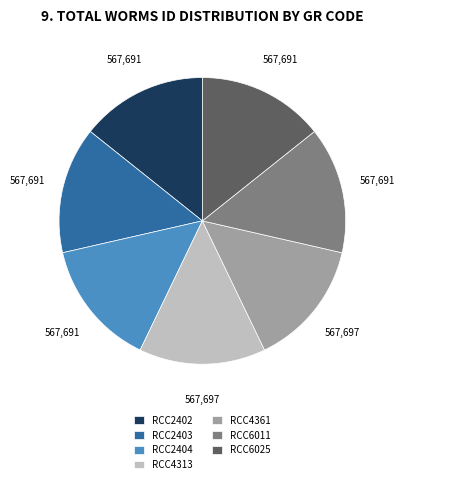

Combined, do RCC4361 and RCC2404 account for over 50%?

No